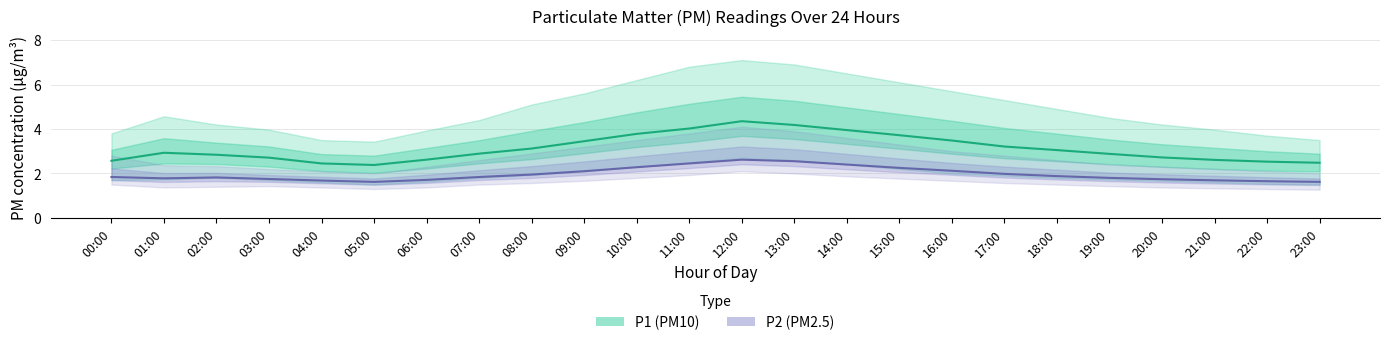

What is the total value across all series at 07:00?

4.7